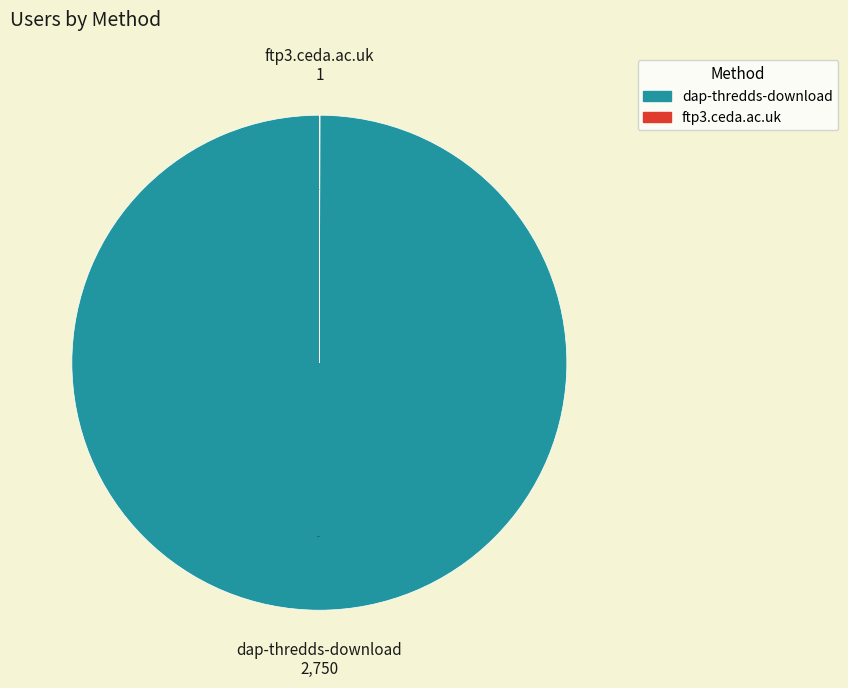

What is the largest slice in the pie chart?

dap-thredds-download